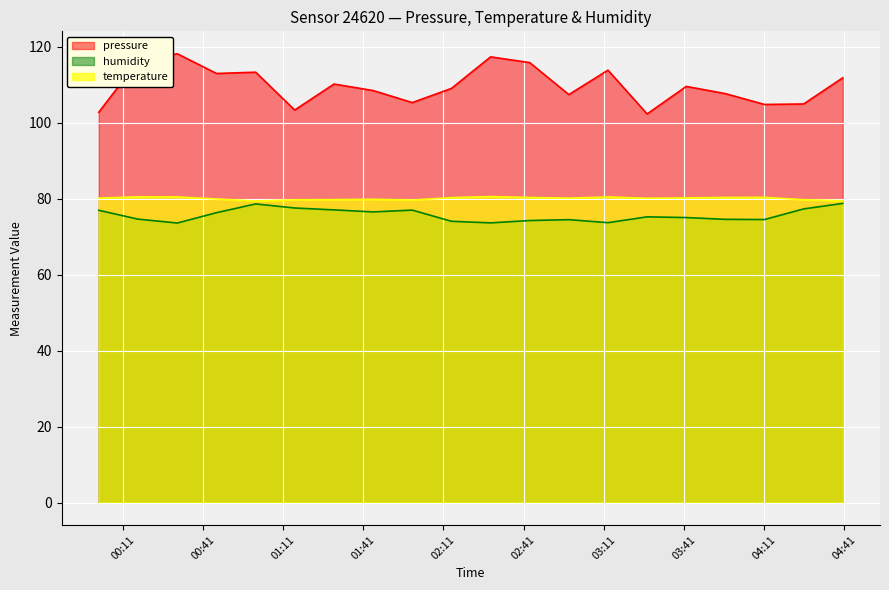

Reading left to right, what are all the values shown in this chart?

pressure: 102.8	116.2	118.2	113.0	113.3	103.3	110.2	108.5	105.3	109.0	117.3	115.8	107.4	113.8	102.3	109.6	107.7	104.8	104.9	111.8
temperature: 80.2	80.5	80.5	79.9	79.4	79.7	79.7	79.8	79.6	80.3	80.5	80.3	80.2	80.5	80.1	80.2	80.3	80.3	79.7	79.5
humidity: 77.0	74.6	73.6	76.3	78.6	77.5	77.0	76.5	77.0	74.0	73.6	74.2	74.5	73.7	75.2	75.0	74.6	74.5	77.3	78.8